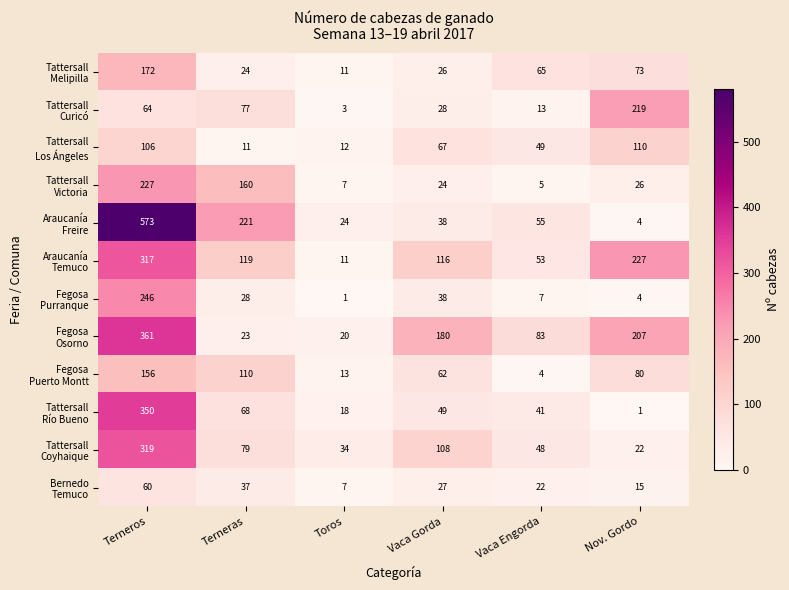

What is the spread (max minus min) of values at Nov. Gordo?

226